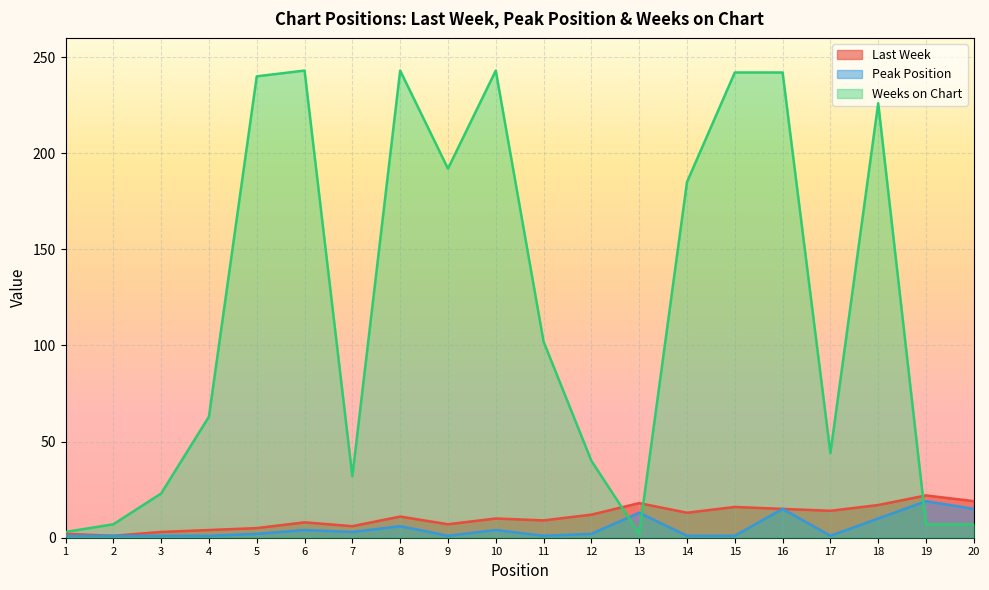

How many interior local peaks does the Weeks on Chart series have?

4